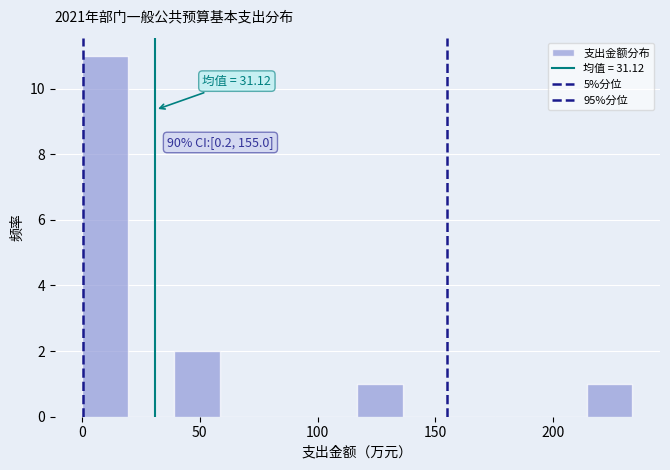

Read against the x-axis, roughly where is the centre of the tallest bar?

10